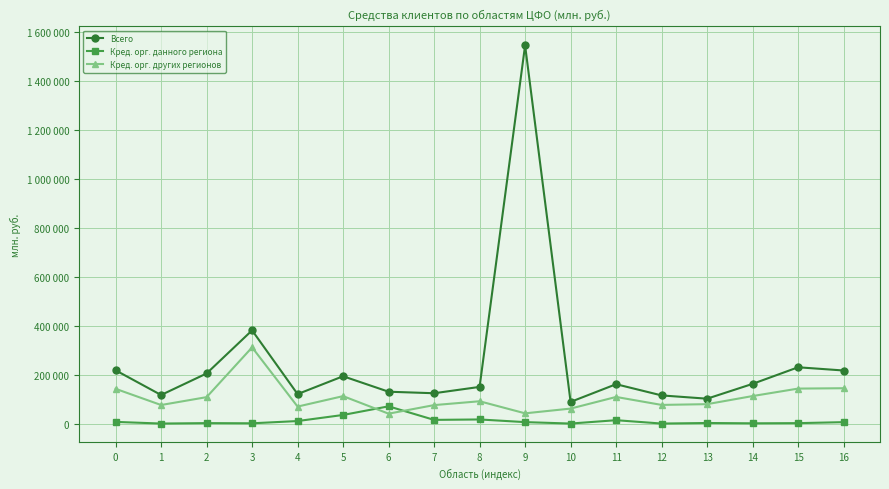

Rank the series by their average value, from highest to lowest.

Всего, Кред. орг. других регионов, Кред. орг. данного региона